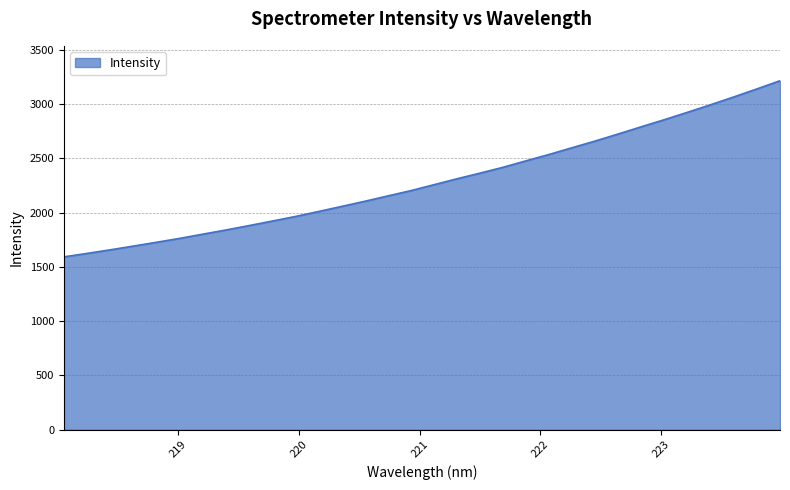

What is the greatest value displayed?

3215.0